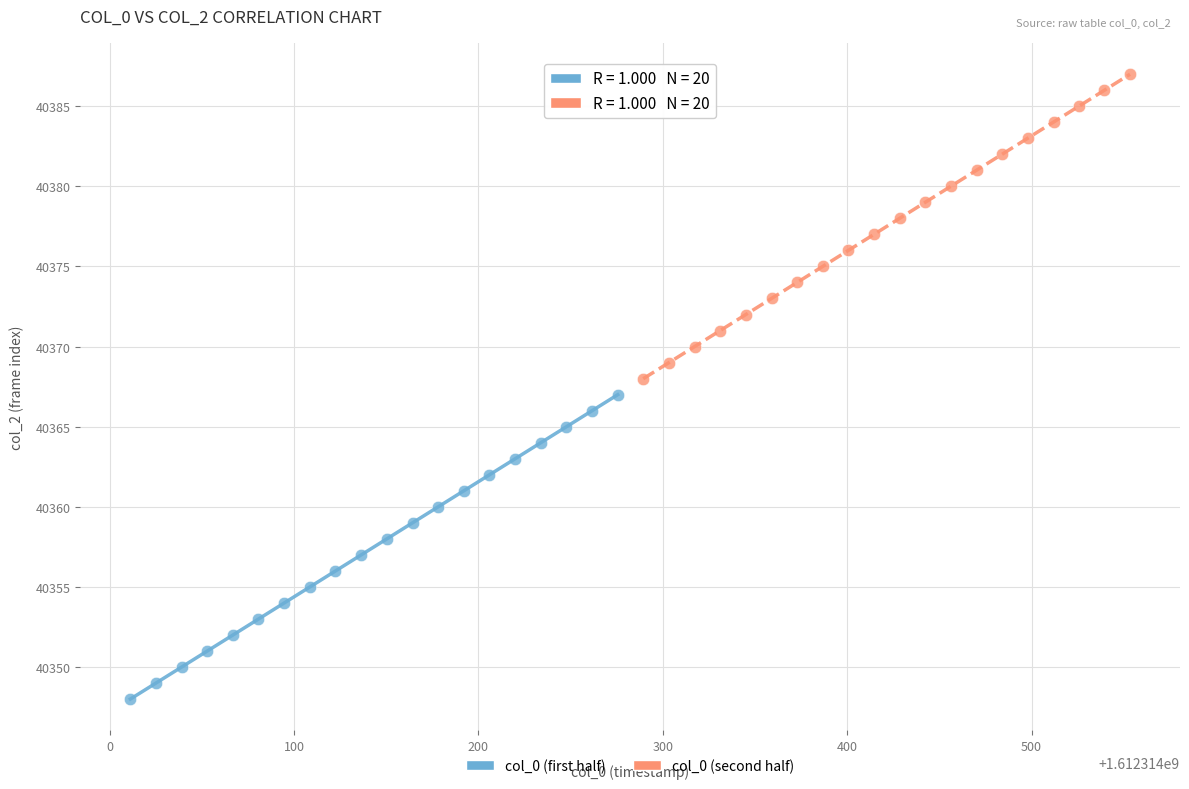

Which series contains the lowest Y value?

col_0 (first half)